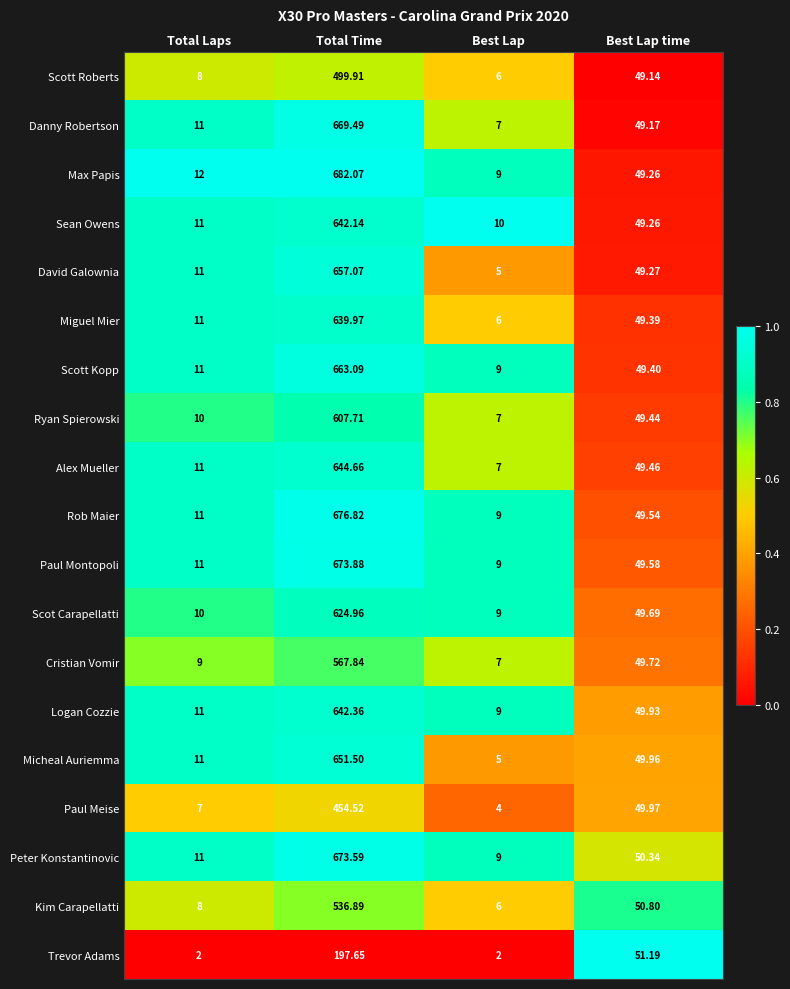

How many distinct data groups are displayed?

19